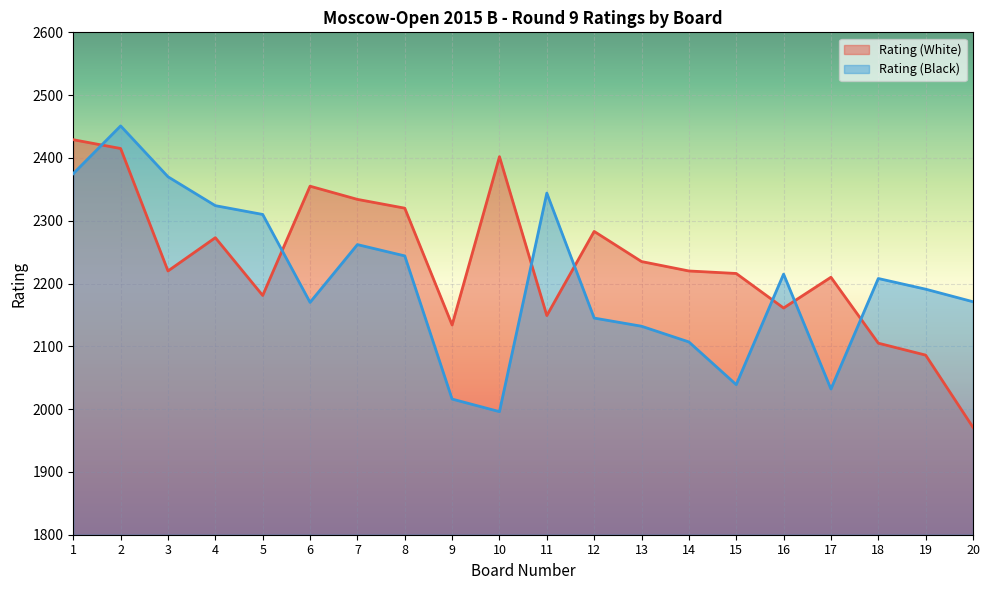

Which category has the lowest value across all series?

20